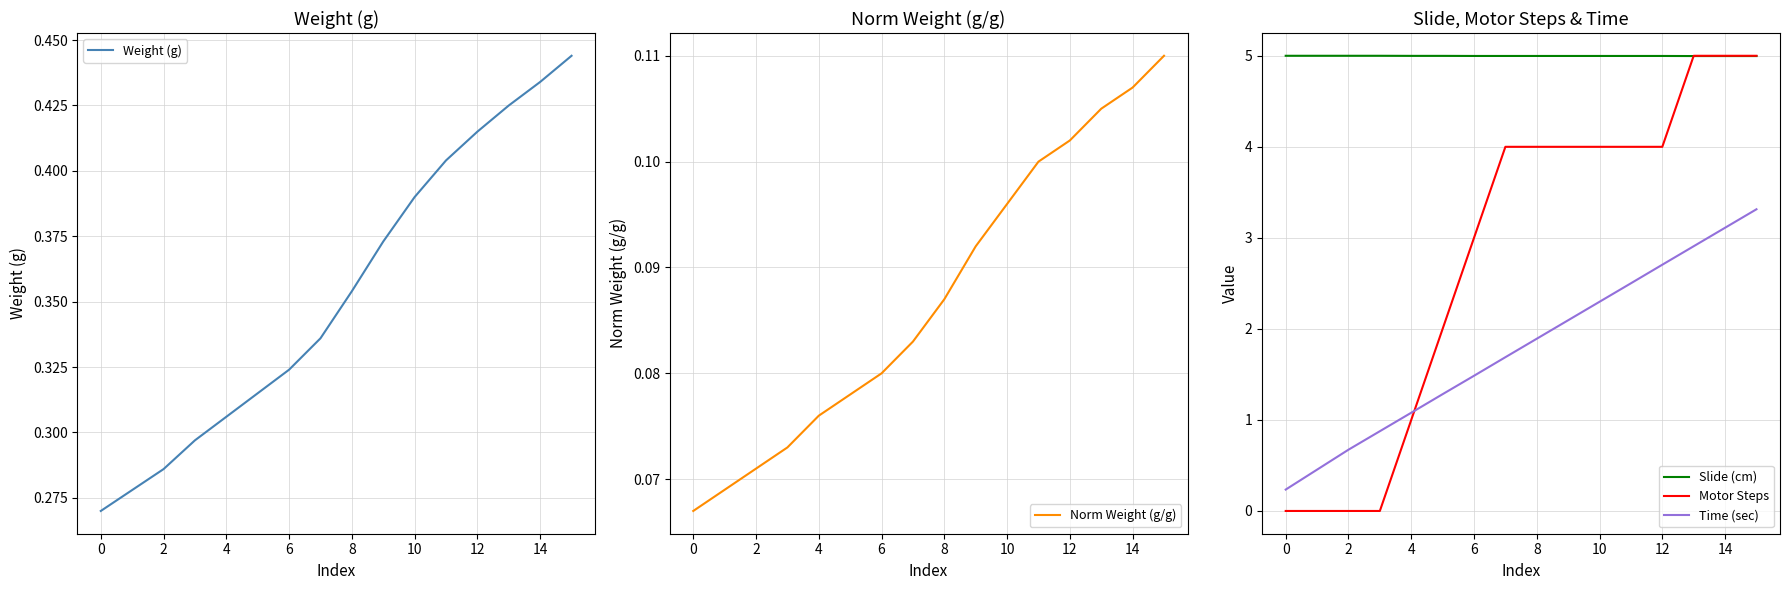

What is the value of the Time (sec) point at the 9th from the left?

1.9